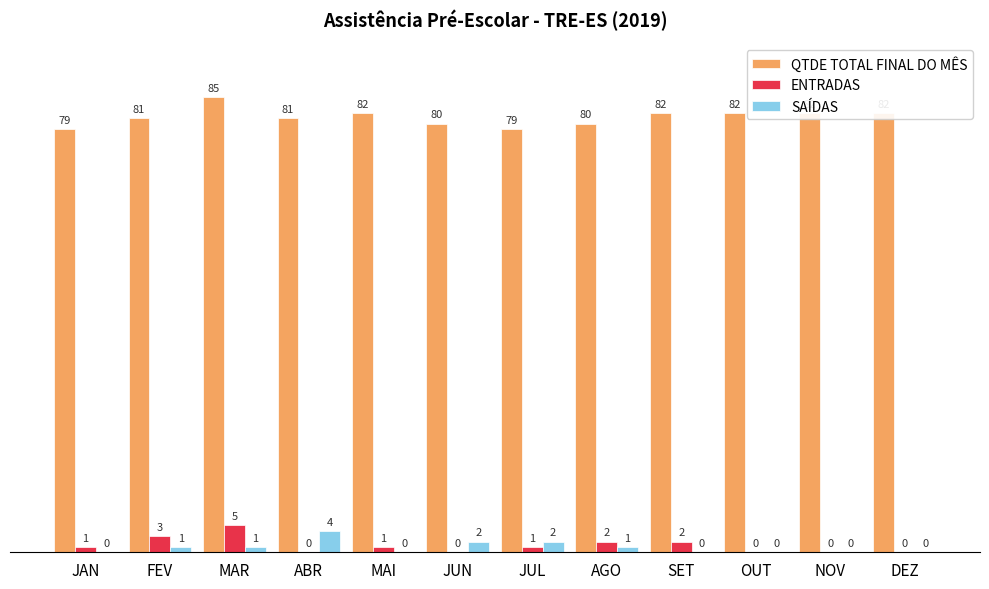

Read the SAÍDAS value at AGO.

1